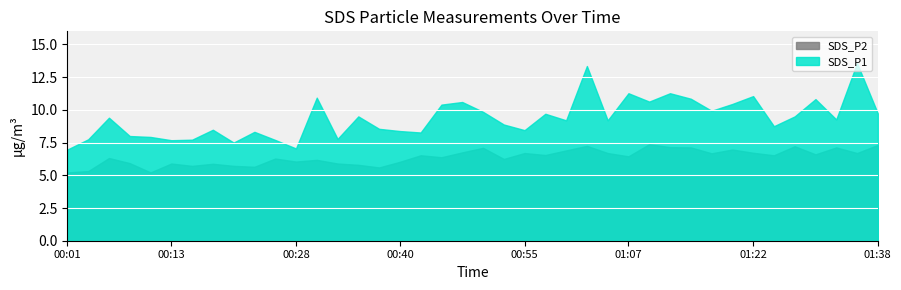

Which series has the widest spread of values?

SDS_P1